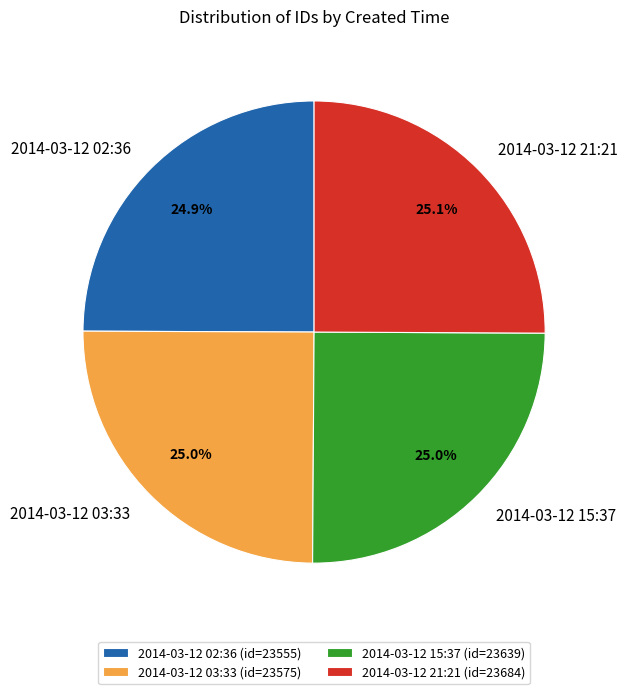

What is the ratio of the value at 2014-03-12 02:36 to the value at 2014-03-12 21:21?

1.0